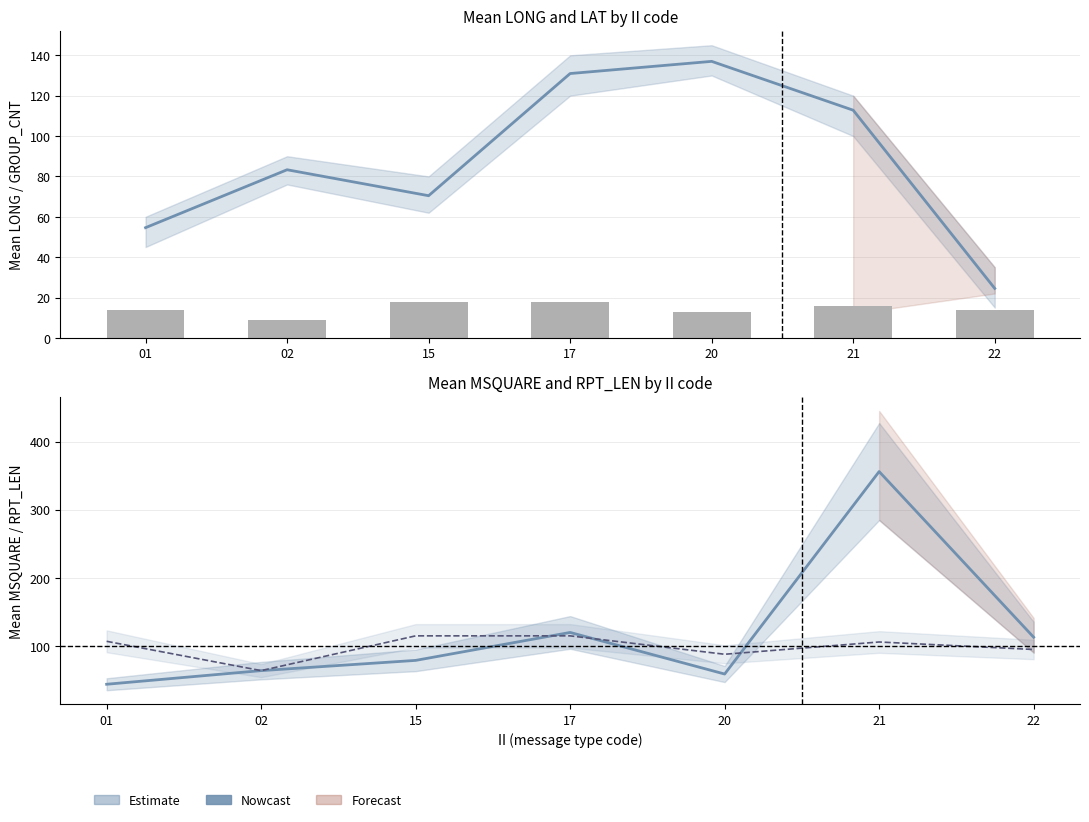

Which series has the largest range (max minus min)?

MSQUARE mean